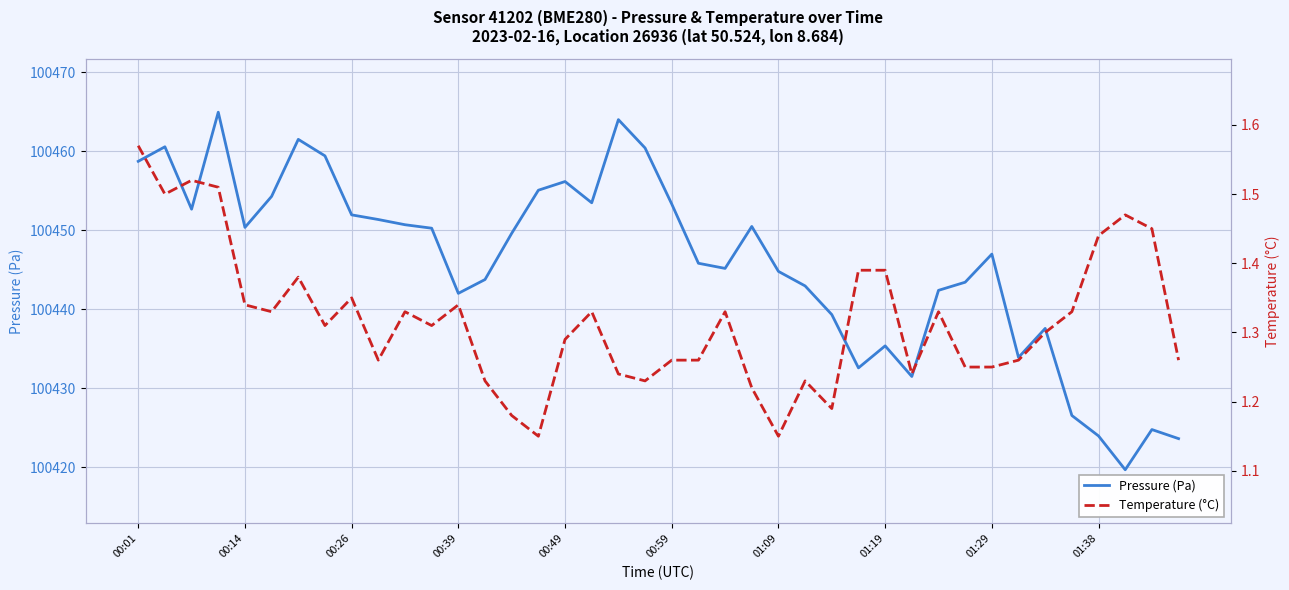

Which series has the largest total across all categories?

Pressure (Pa)